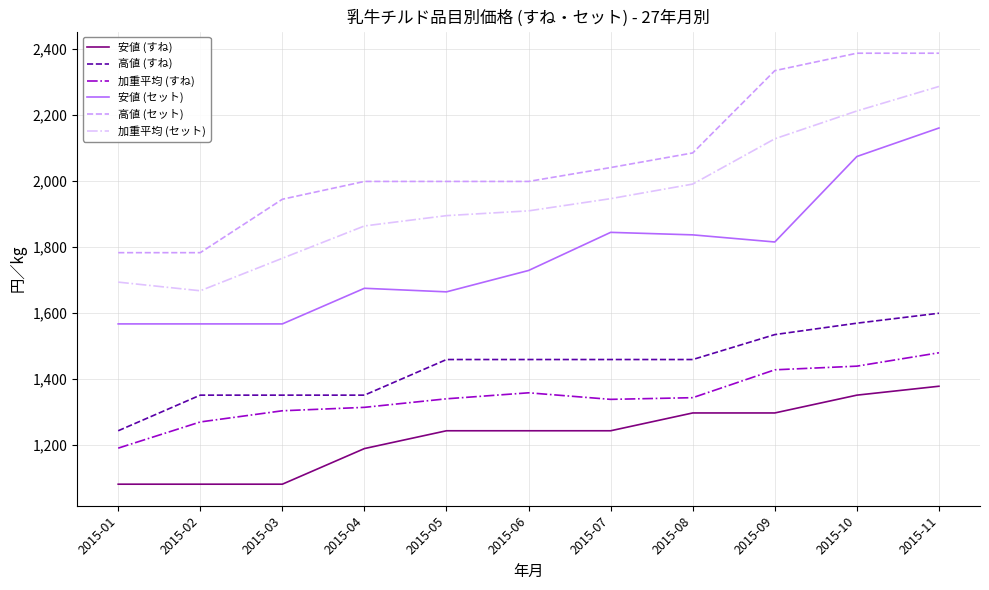

Is the value of 安値 (セット) at 2015-11 greater than the value of 高値 (セット) at 2015-03?

Yes